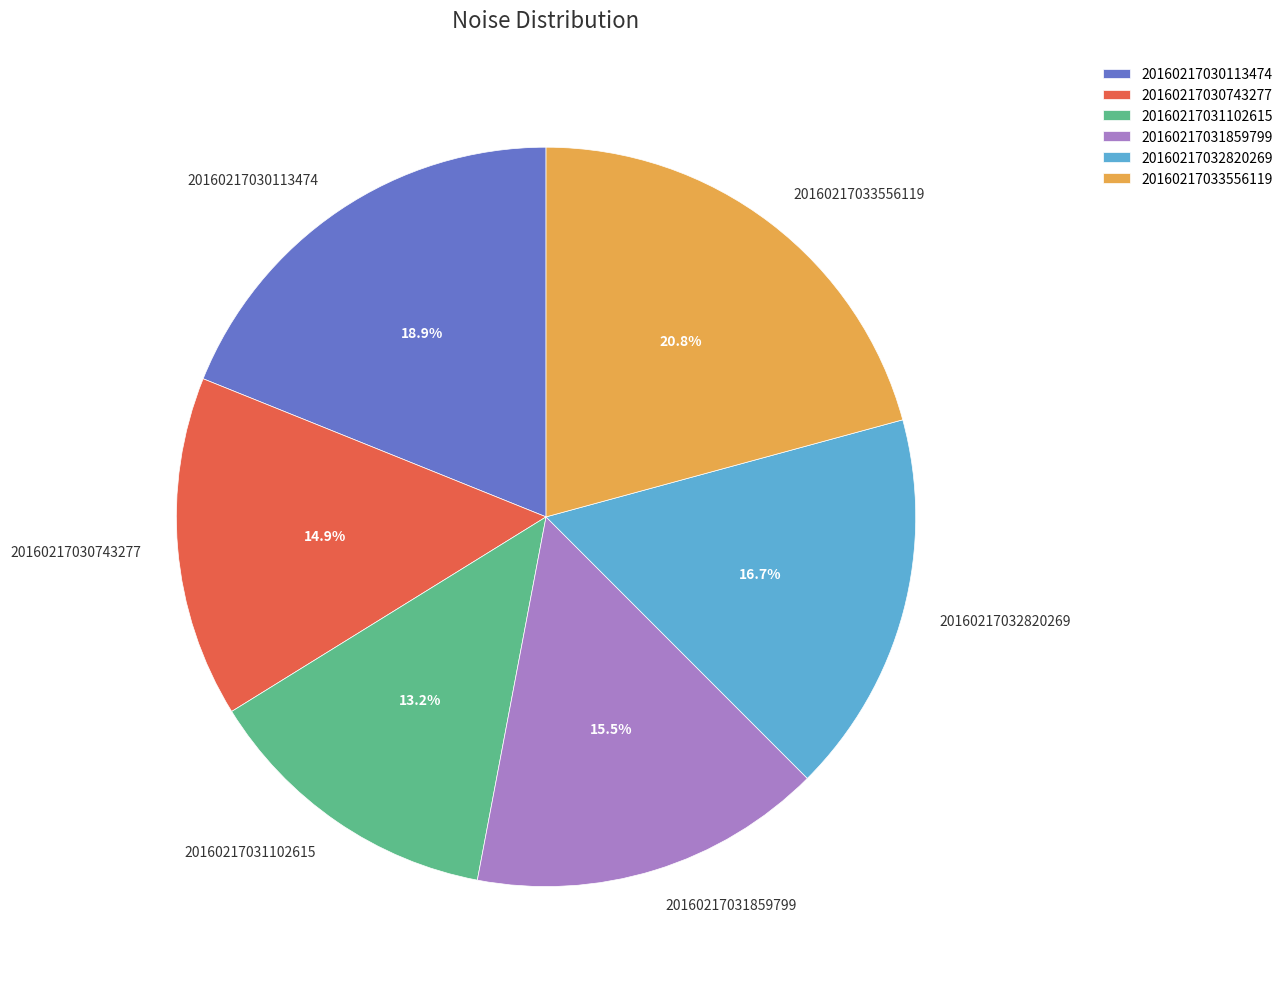

Does 20160217031102615 account for over 50% of the chart?

No